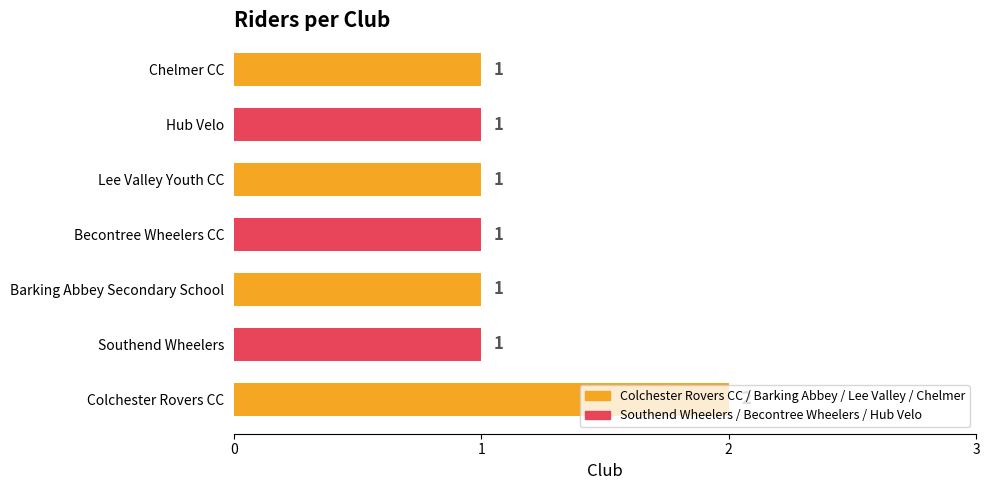

The chart shows a value of 0 at Southend Wheelers. True or false?

False